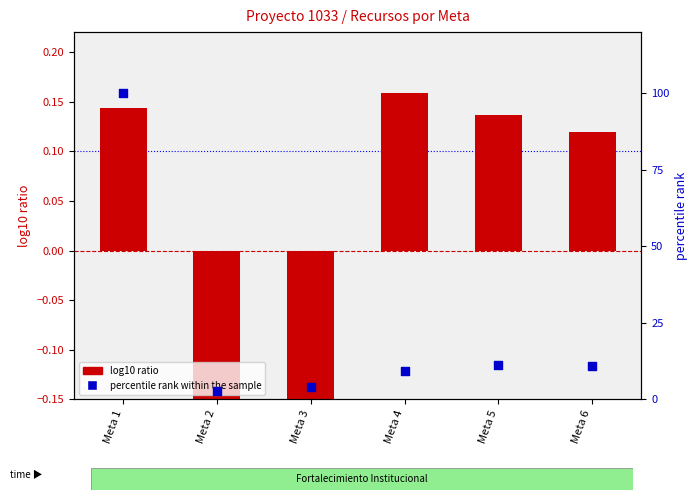

At which category is the sum across all series the highest?

Meta 1